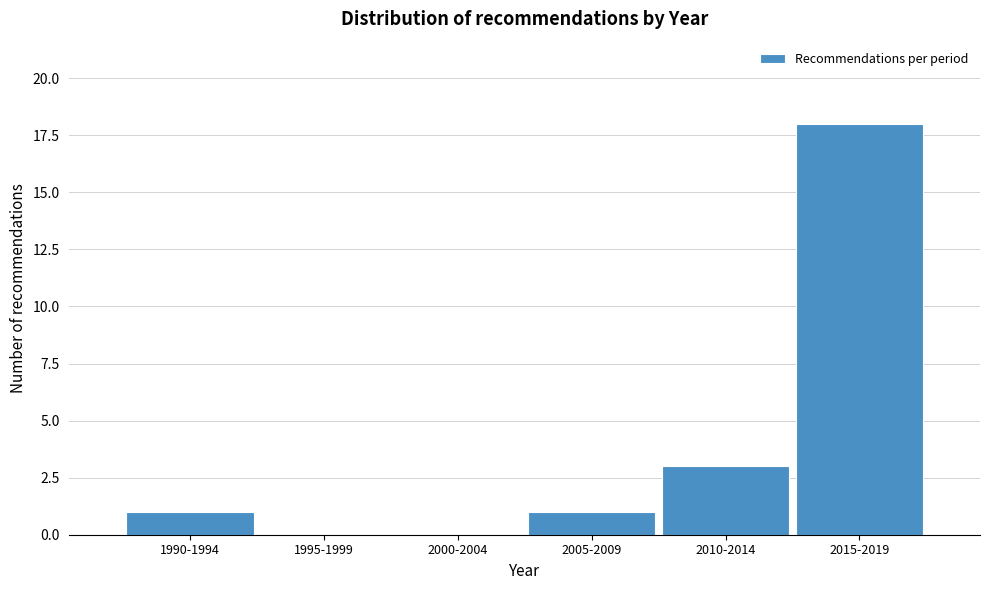

Reading left to right, what are all the values shown in this chart?

1990-1994=1	1995-1999=0	2000-2004=0	2005-2009=1	2010-2014=3	2015-2019=18